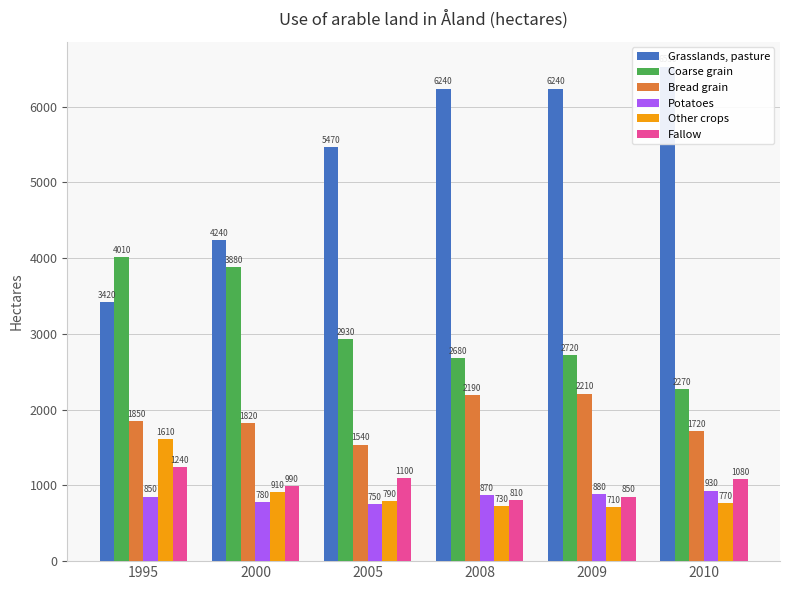

The value of Potatoes at 2000 is 780. True or false?

True